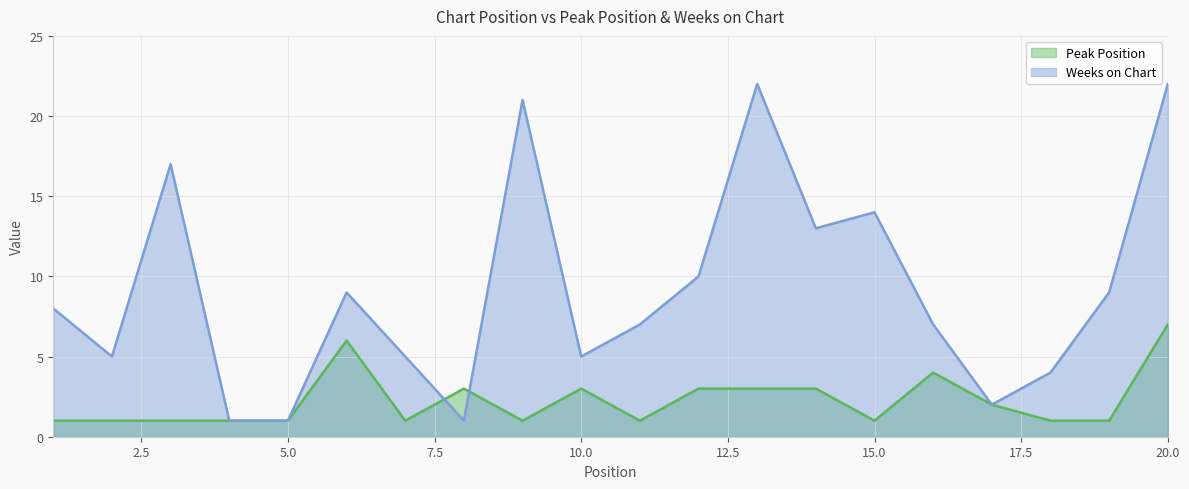

How many categories are shown in the chart?

20